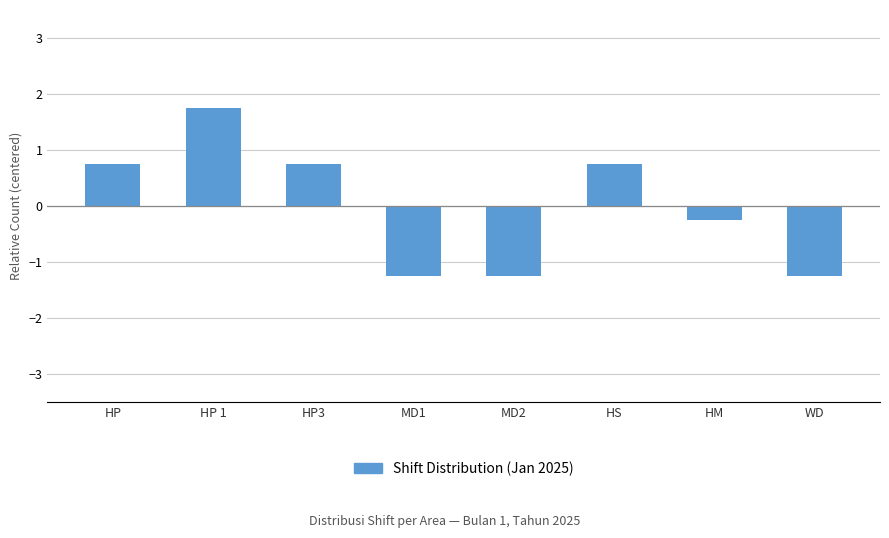

Is it true that the value at HS is 1.2?

False